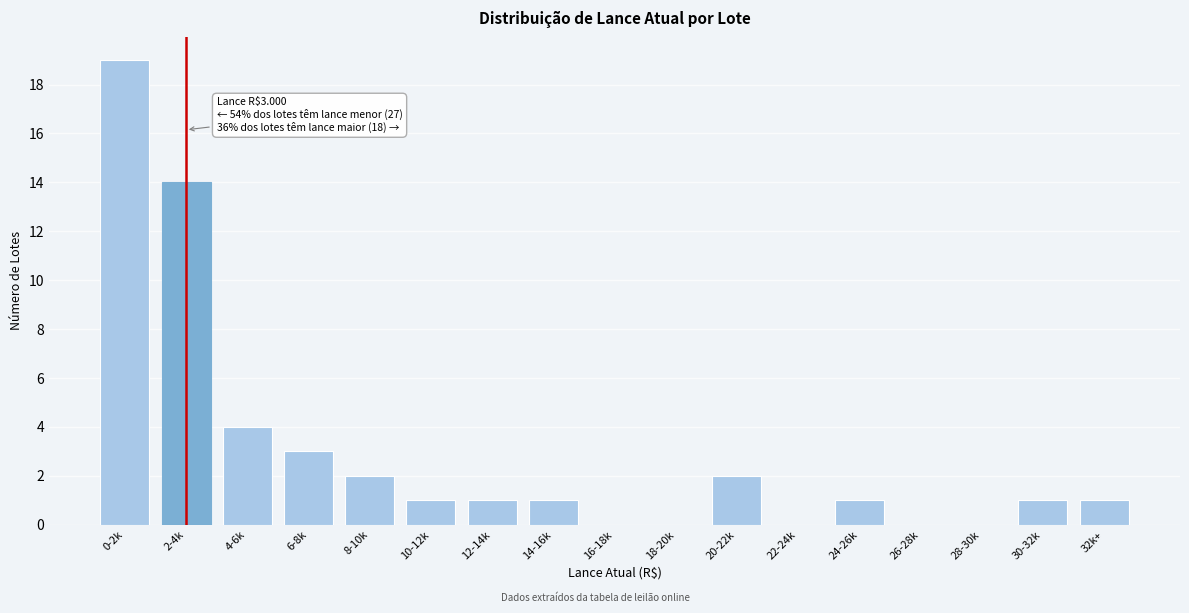

Reading left to right, list all the values displayed in this chart.

0-2k=19	2-4k=14	4-6k=4	6-8k=3	8-10k=2	10-12k=1	12-14k=1	14-16k=1	16-18k=0	18-20k=0	20-22k=2	22-24k=0	24-26k=1	26-28k=0	28-30k=0	30-32k=1	32k+=1